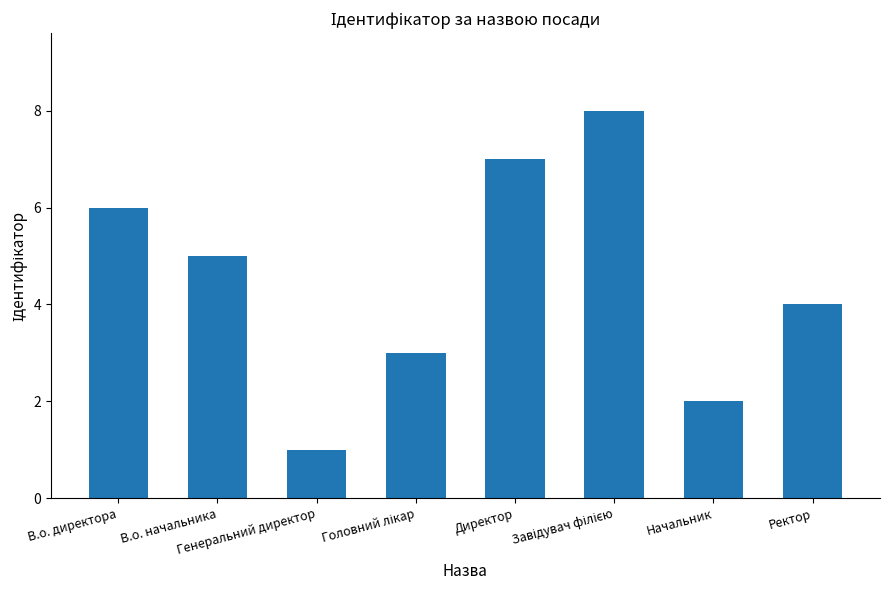

What is the maximum value shown in the chart?

8